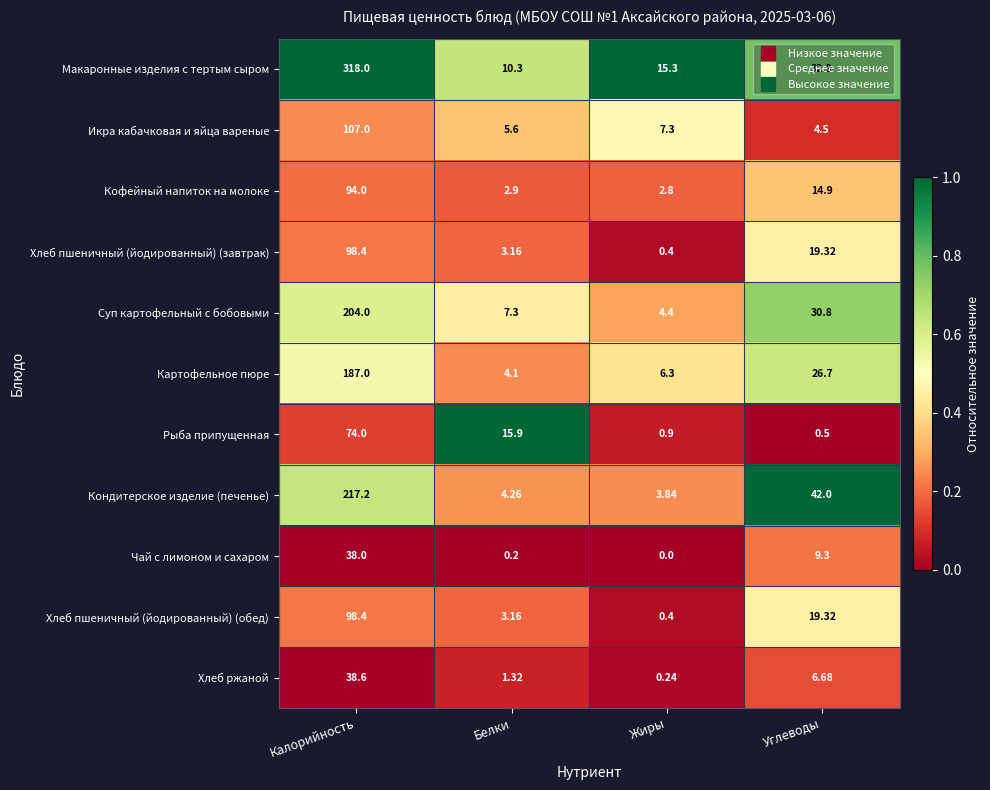

At which label is Картофельное пюре closest to 95?

Углеводы